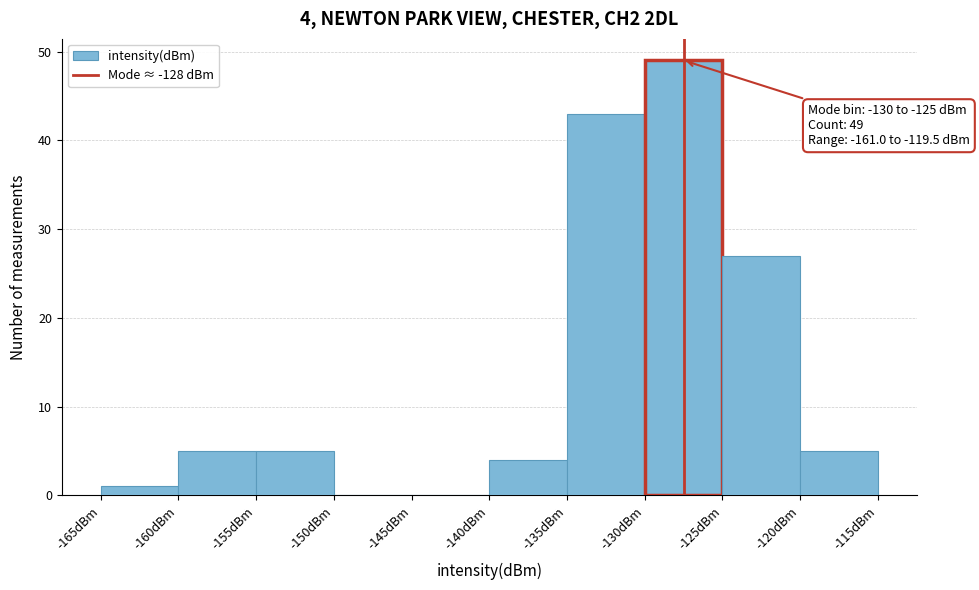

Which range on the x-axis has the tallest bar?

-130 to -125